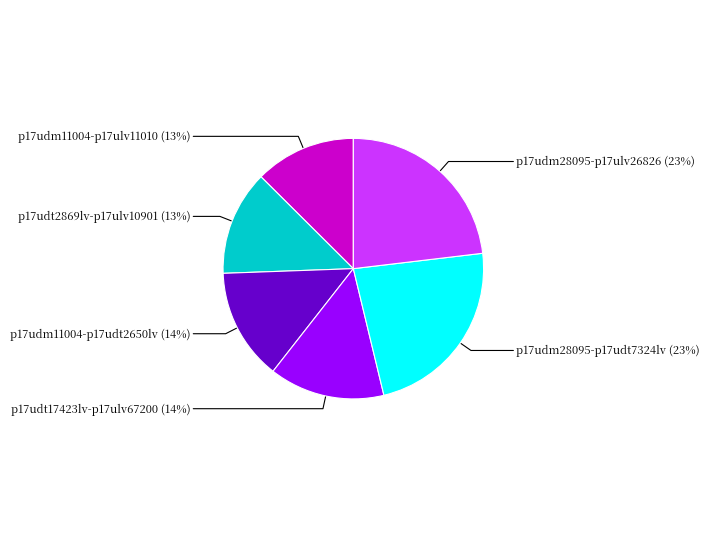

Is p17udm28095-p17udt7324lv the majority of the pie?

No